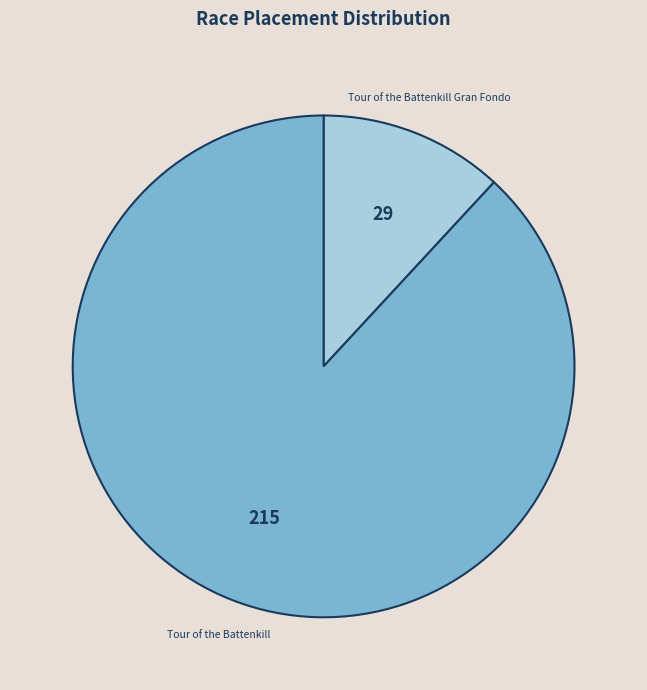

Is there a majority slice in this chart?

Yes